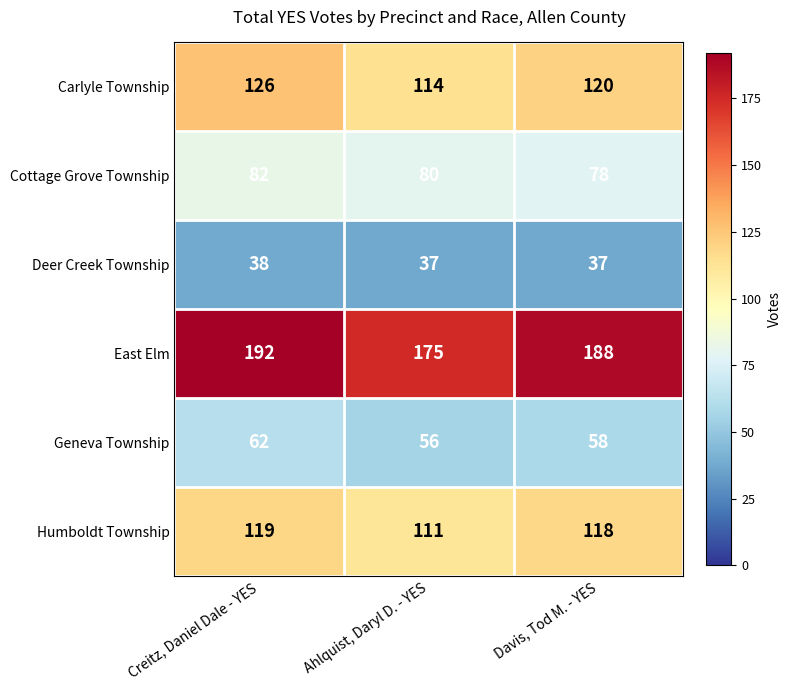

At Ahlquist, Daryl D. - YES, list the series in order from smallest to largest.

Deer Creek Township, Geneva Township, Cottage Grove Township, Humboldt Township, Carlyle Township, East Elm